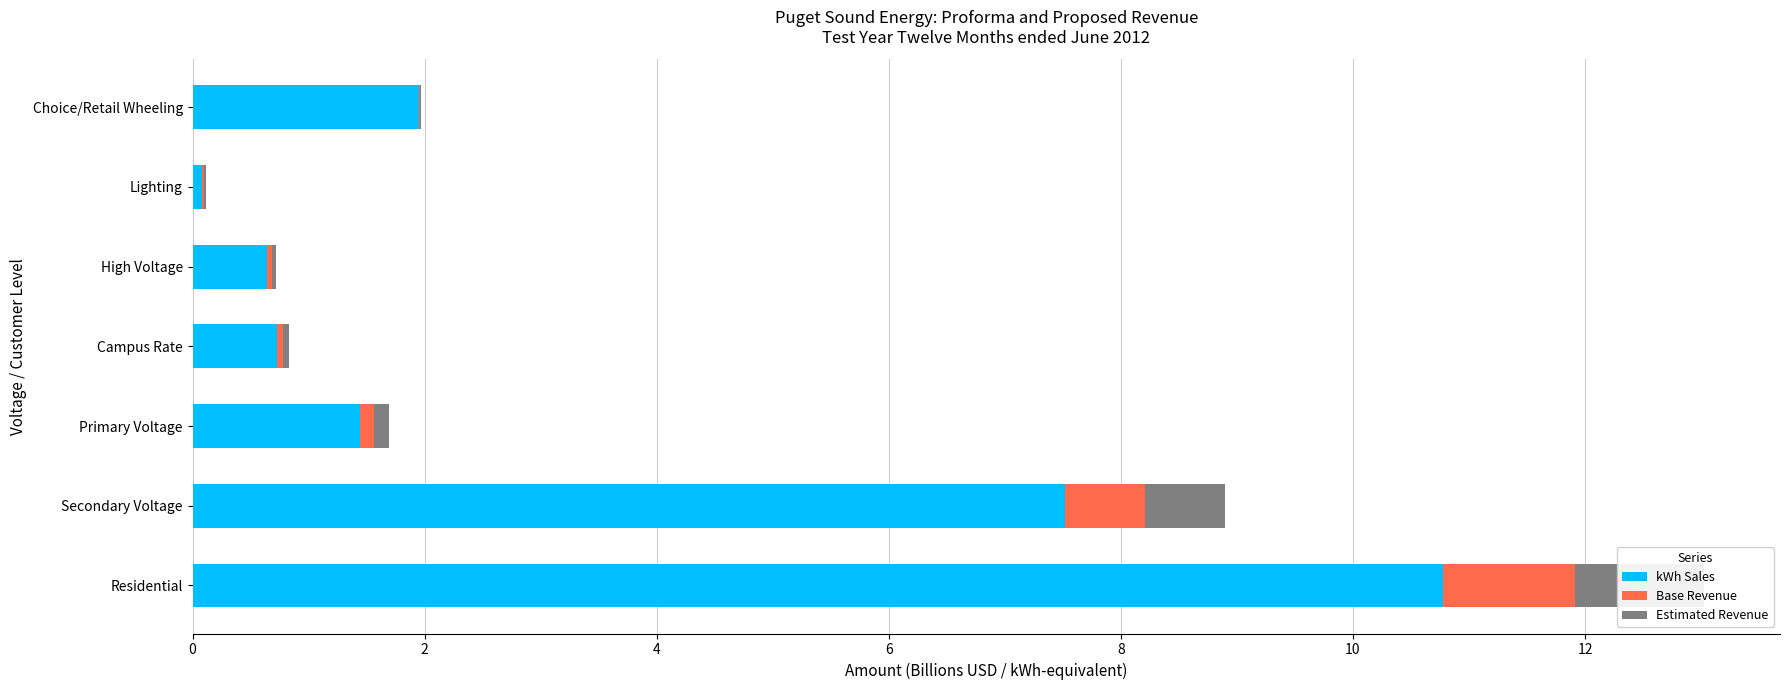

Which series has the largest total across all categories?

kWh Sales